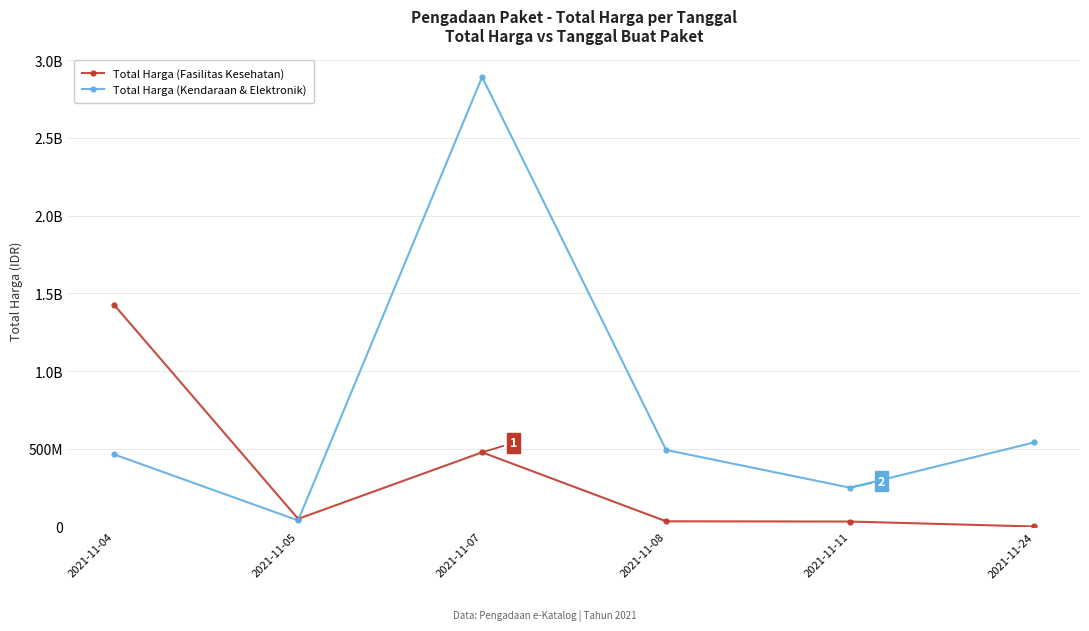

True or false: Total Harga (Kendaraan & Elektronik) and Total Harga (Fasilitas Kesehatan) cross at least once.

True